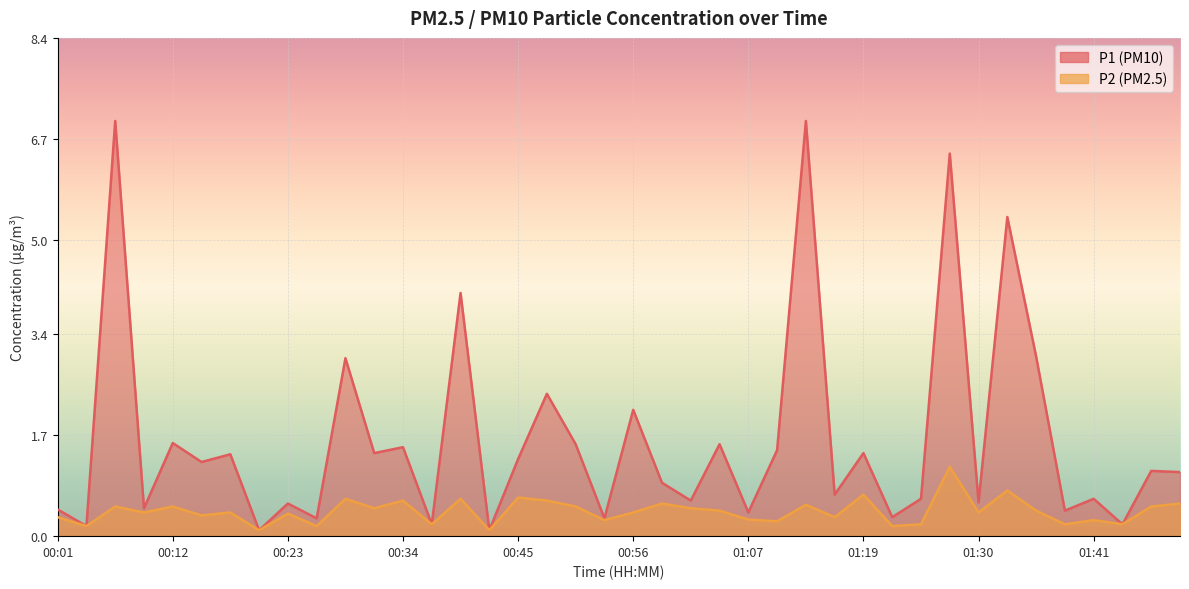

How many data points in P1 are above 1?

21